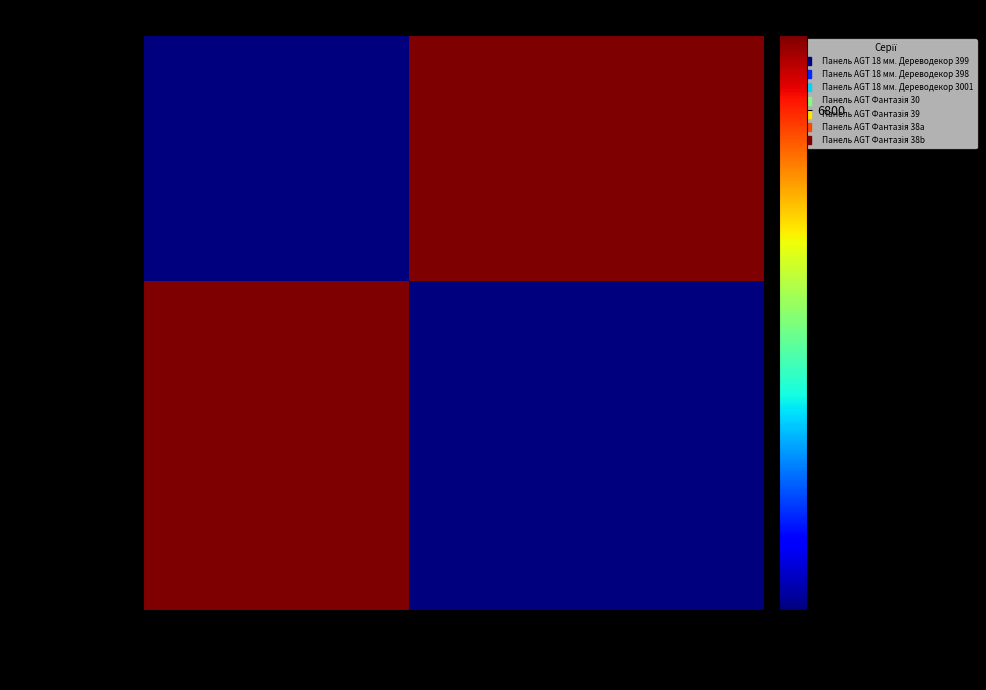

At how many categories does at least one series exceed 6687?

7